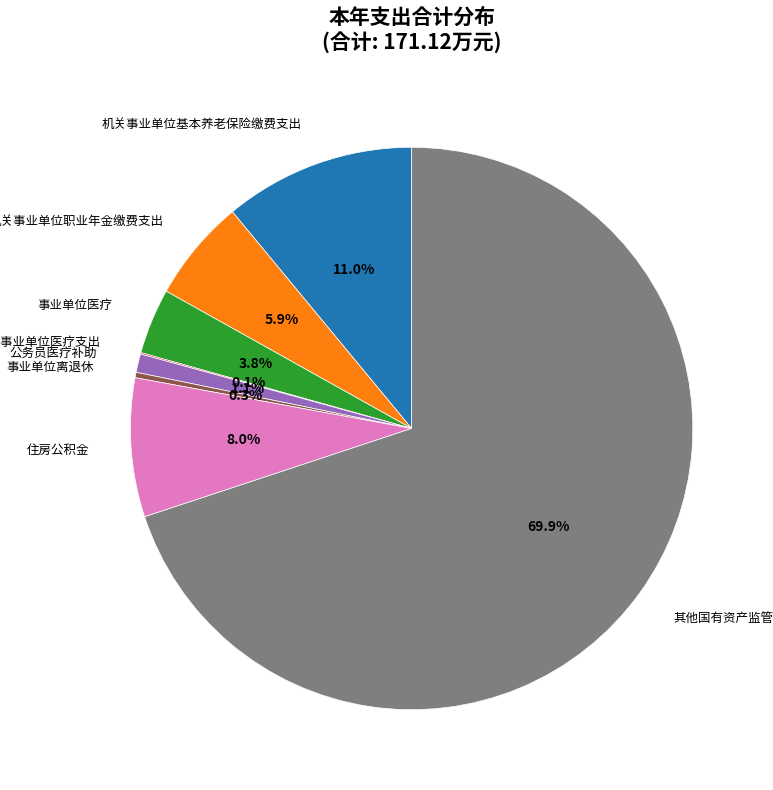

Is there any slice that represents more than half of the pie?

Yes